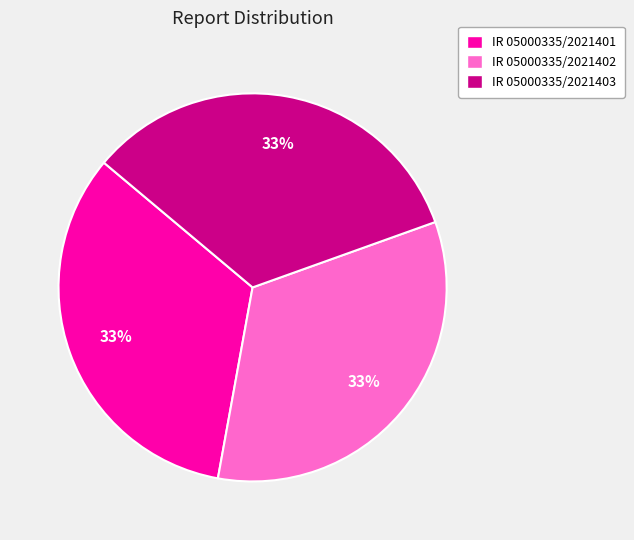

Does IR 05000335/2021401 represent more than half of the total?

No